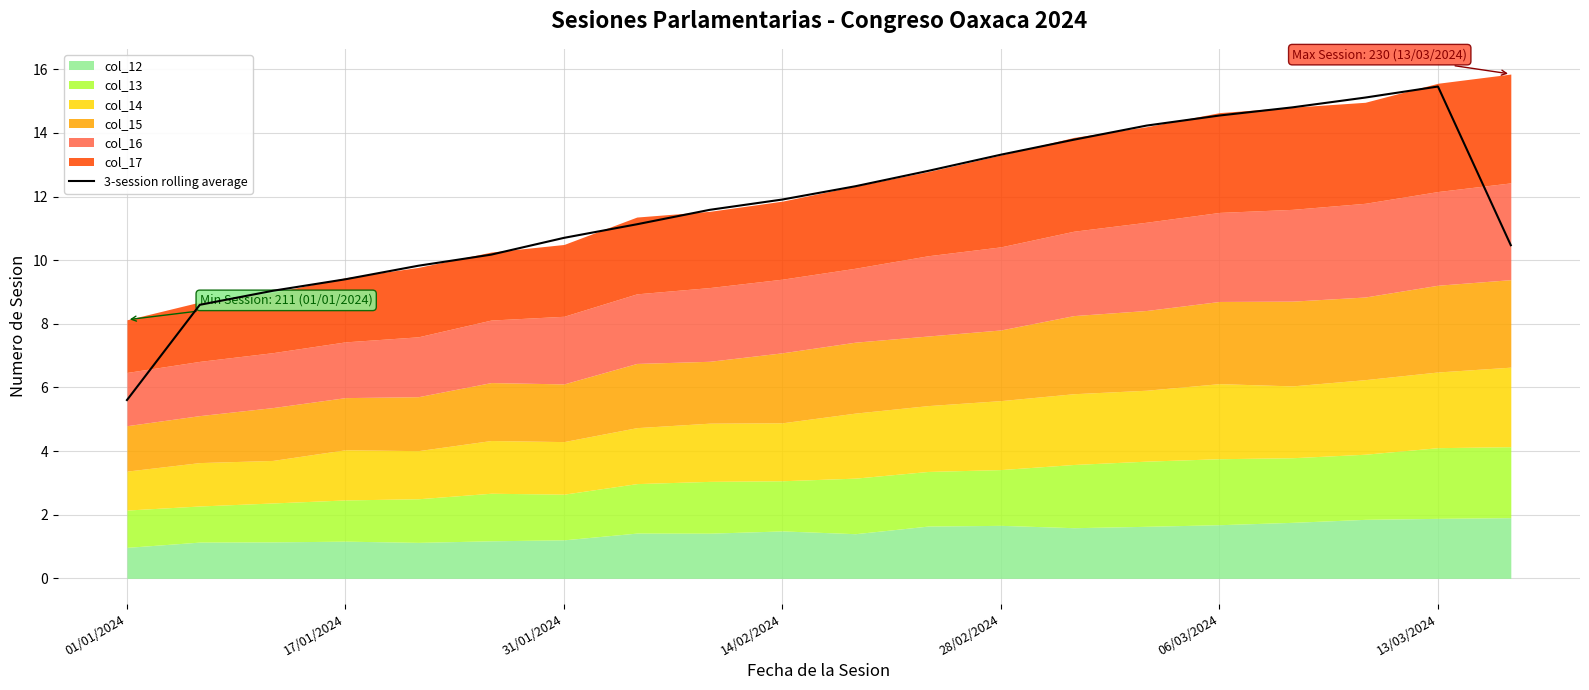

The value of 3-session rolling average at 13/03/2024 is 23.2. True or false?

False